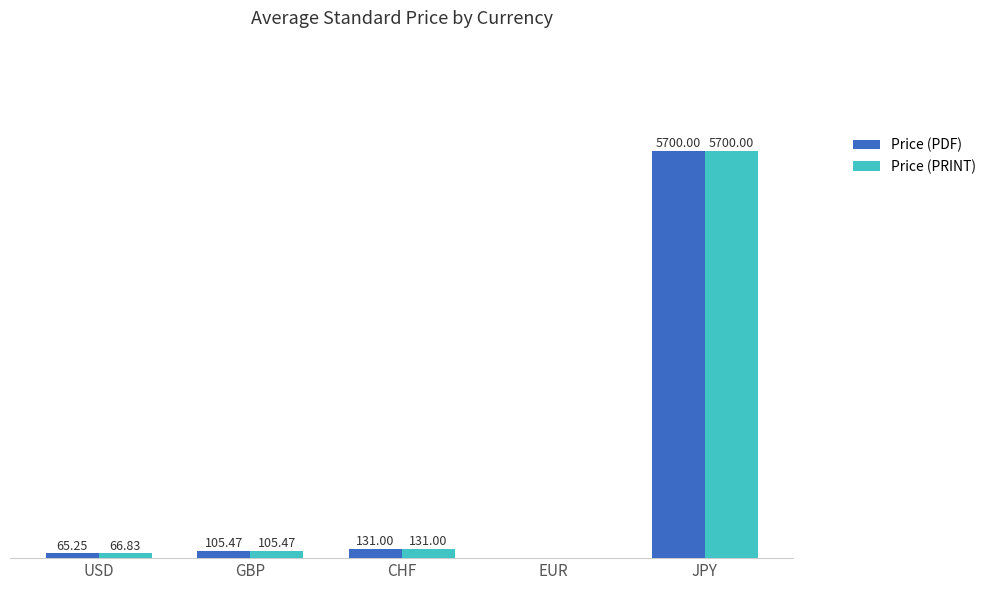

Which series has the largest total across all categories?

Price (PRINT)